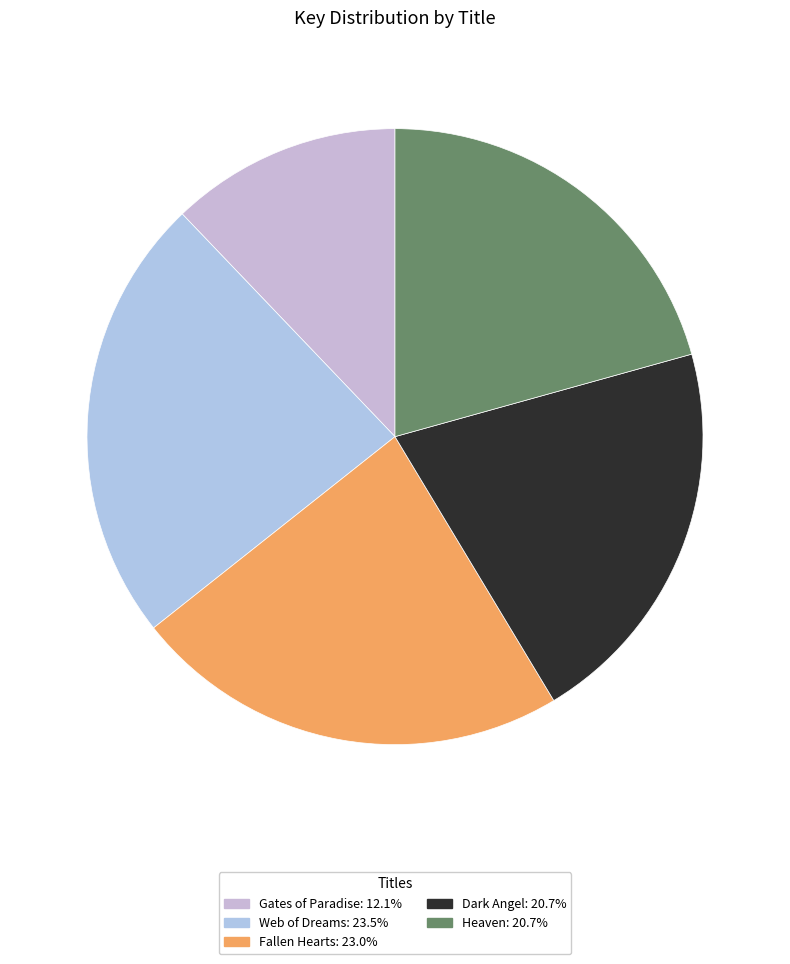

Which slice is the smallest?

Gates of Paradise